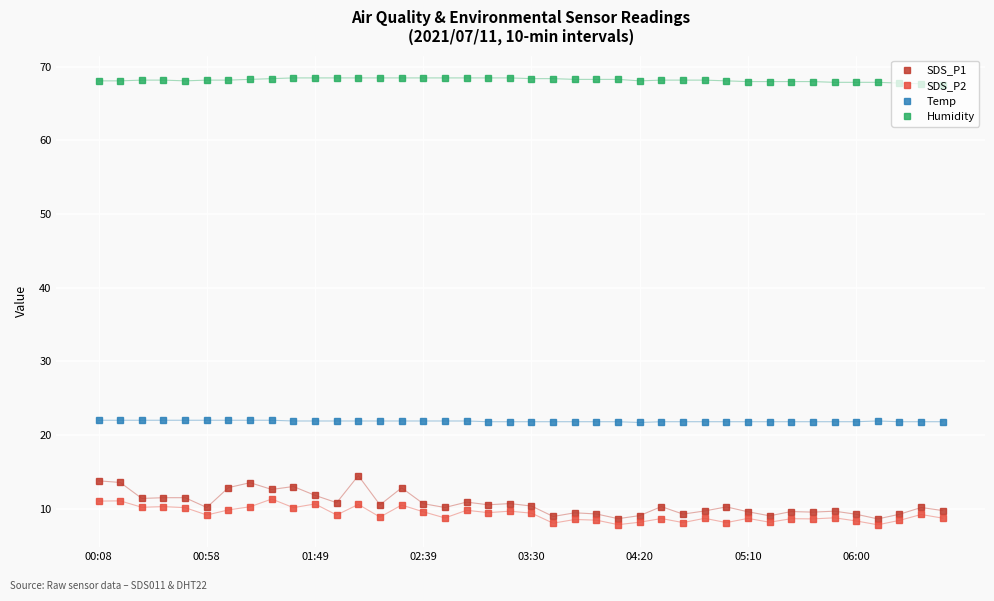

List the series in order of their peak value, highest first.

Humidity, Temp, SDS_P1, SDS_P2